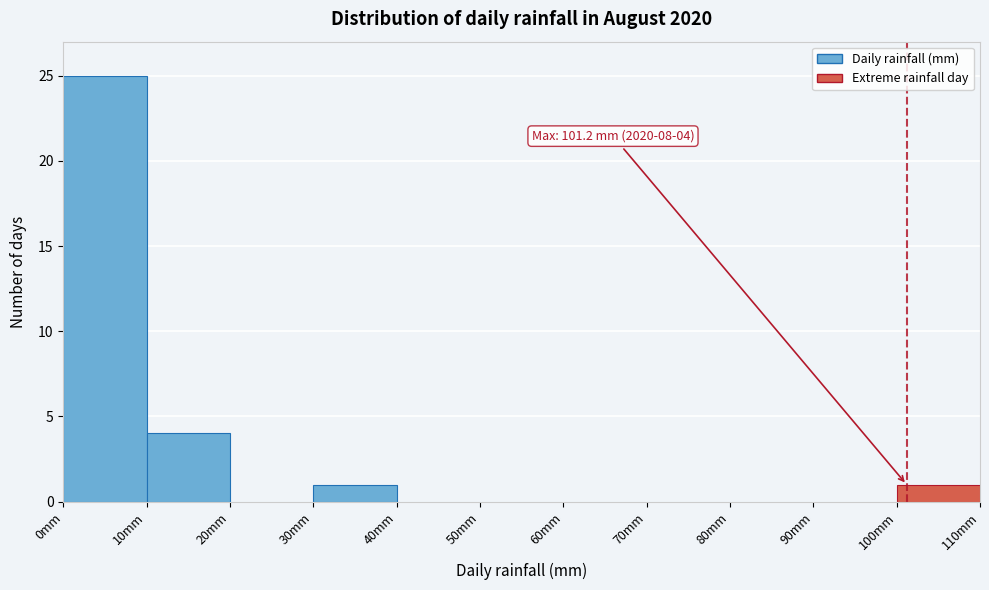

Which range on the x-axis has the tallest bar?

0 to 10